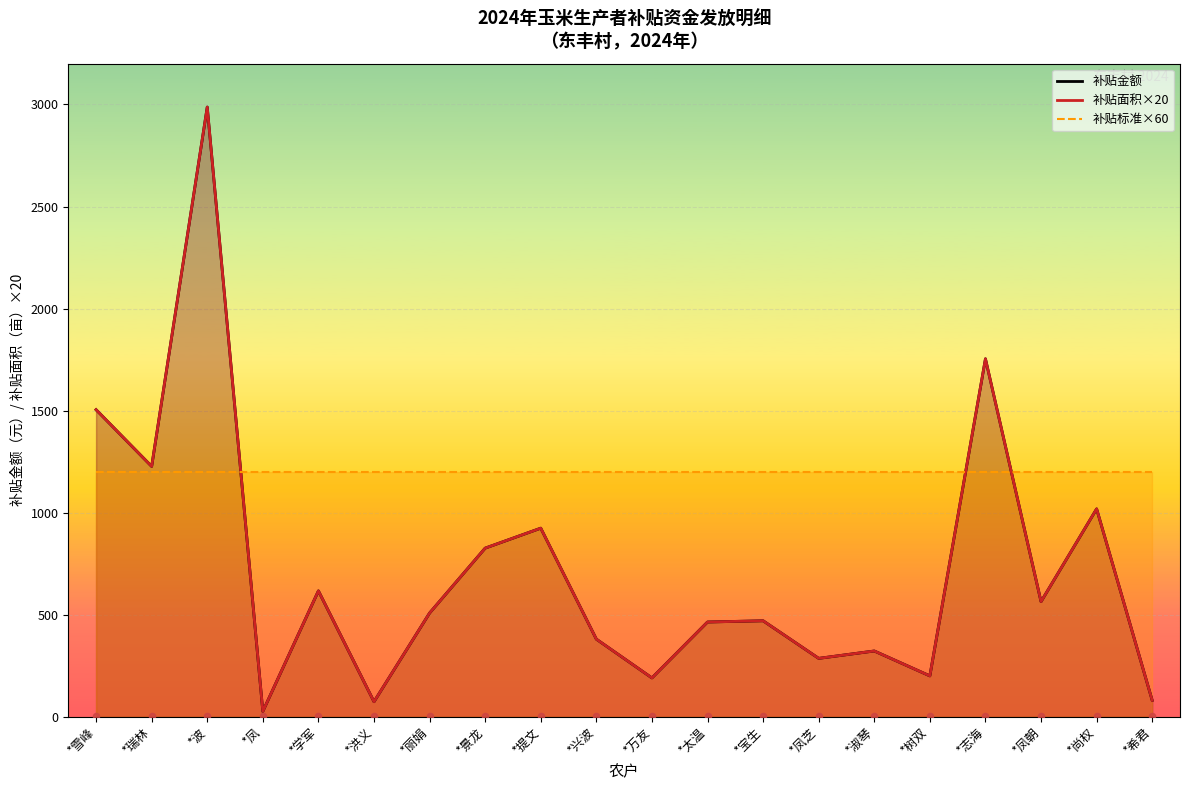

At how many categories does at least one series exceed 1878?

1